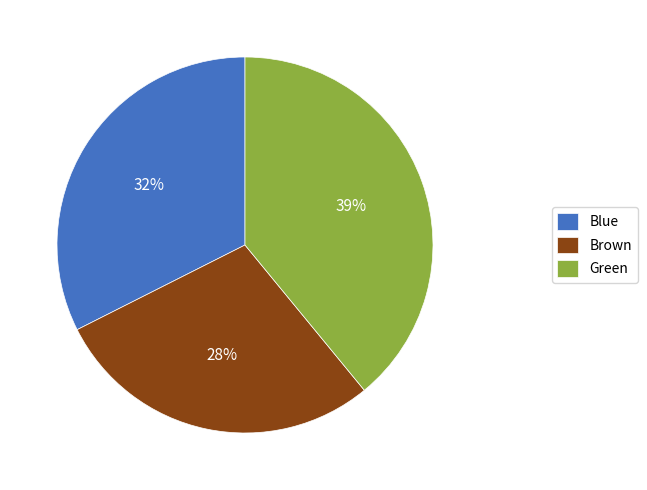

Is there any slice that represents more than half of the pie?

No